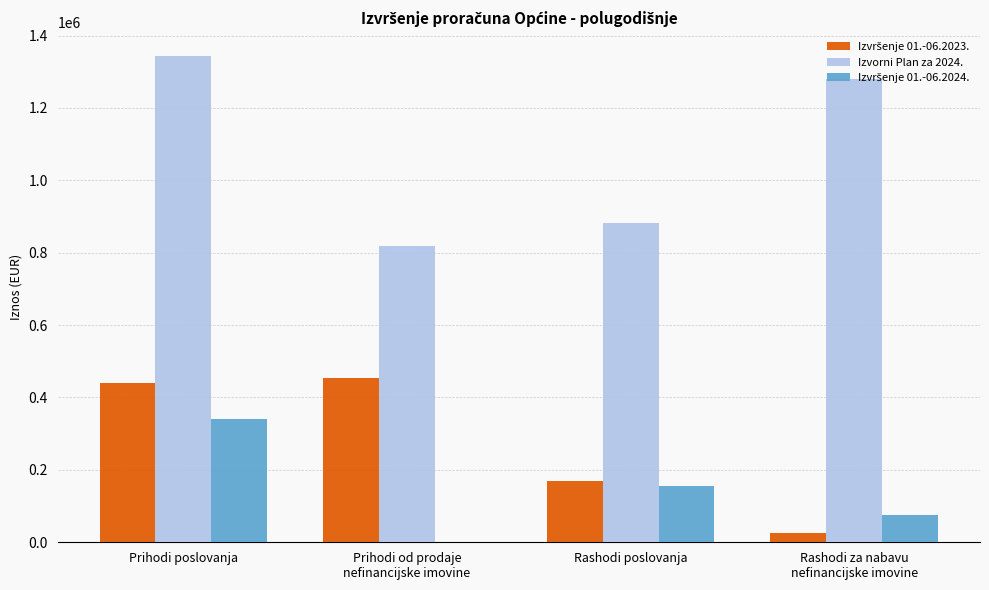

What value does the Izvorni Plan za 2024. series have at Prihodi od prodaje
nefinancijske imovine?

819548.0